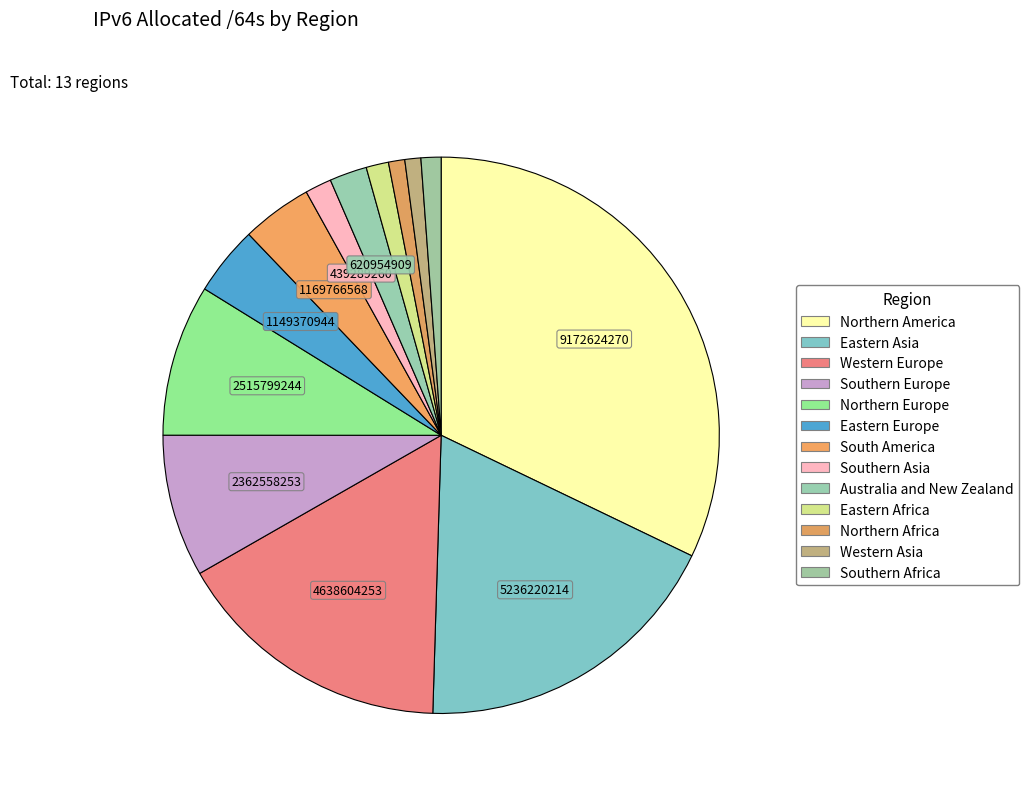

Is it true that Southern Africa is 11% of the pie?

False